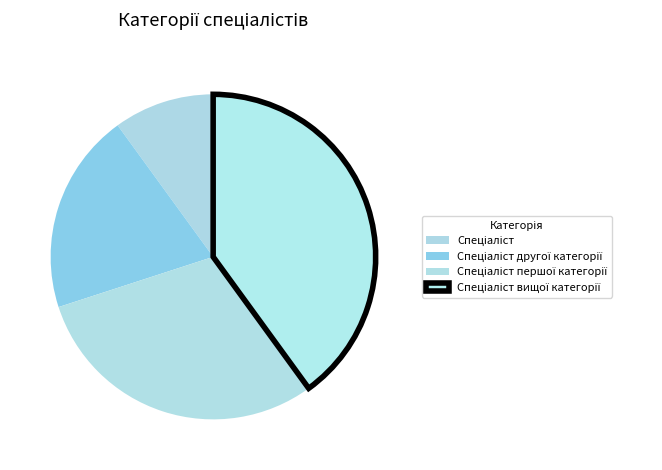

To the nearest percent, what percentage of the pie is Спеціаліст?

10%